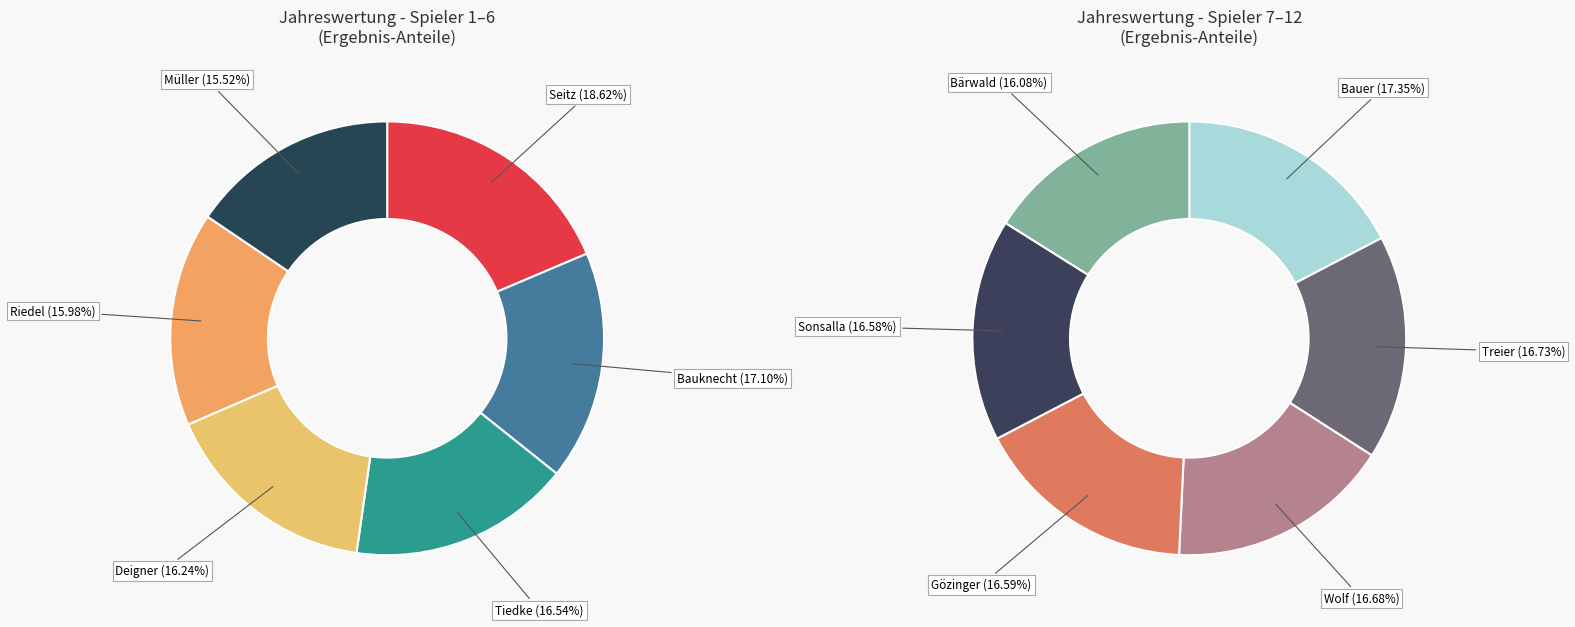

Is there any slice that represents more than half of the pie?

No